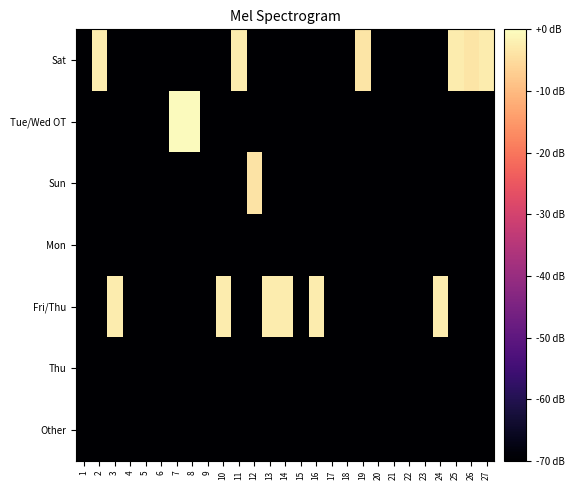

What is the maximum value shown in the chart?

-0.4